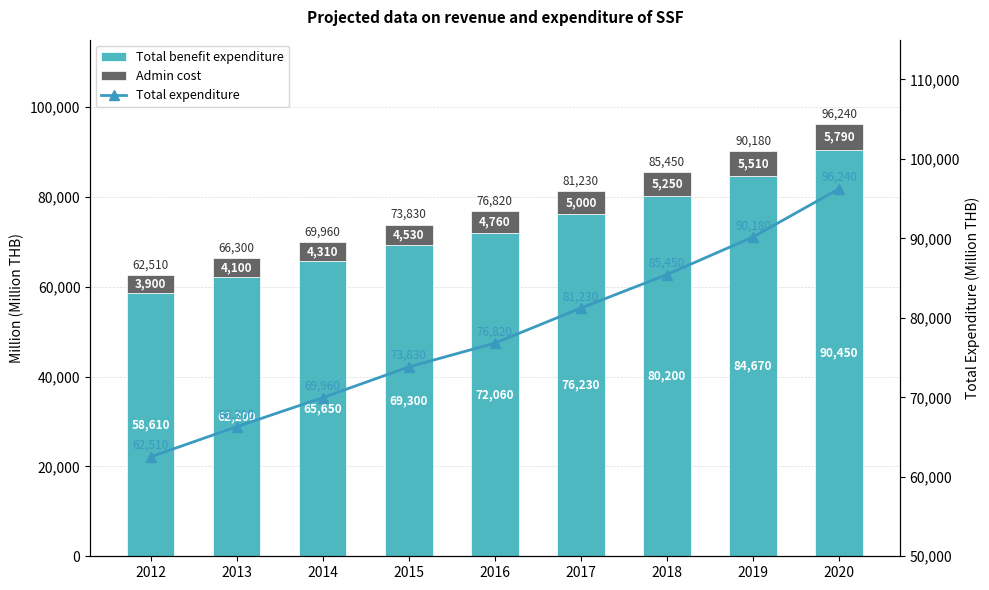

Which category has the lowest value in the Admin cost series?

2012